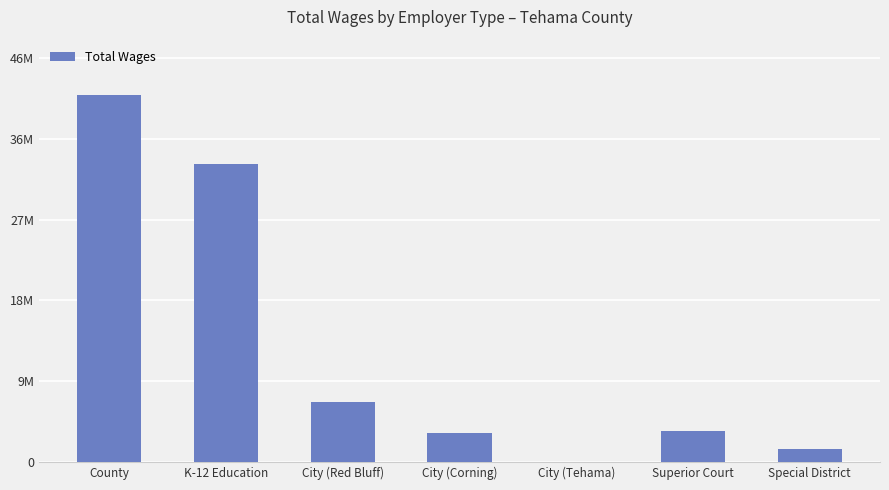

The value at City (Corning) is 3250192. True or false?

True